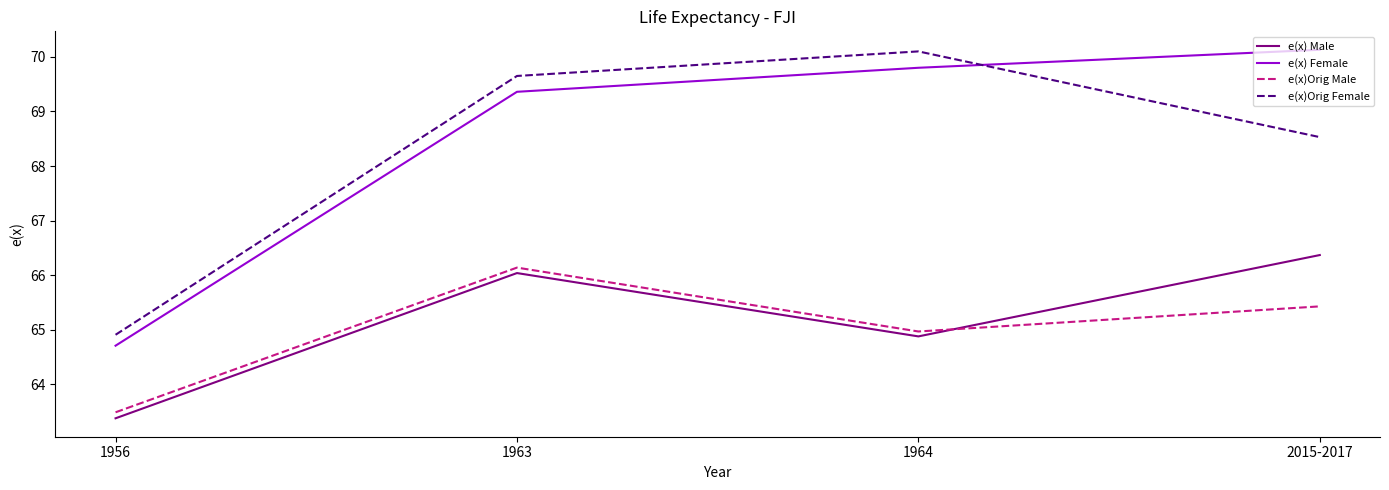

What is the minimum value for e(x) Female?

64.7